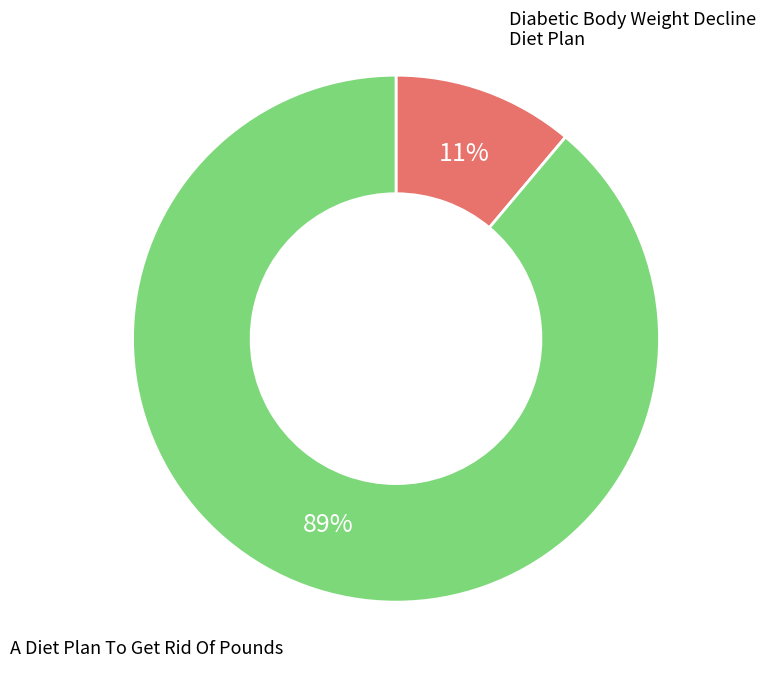

Which has a higher value, A Diet Plan To Get Rid Of Pounds or Diabetic Body Weight Decline Diet Plan?

A Diet Plan To Get Rid Of Pounds